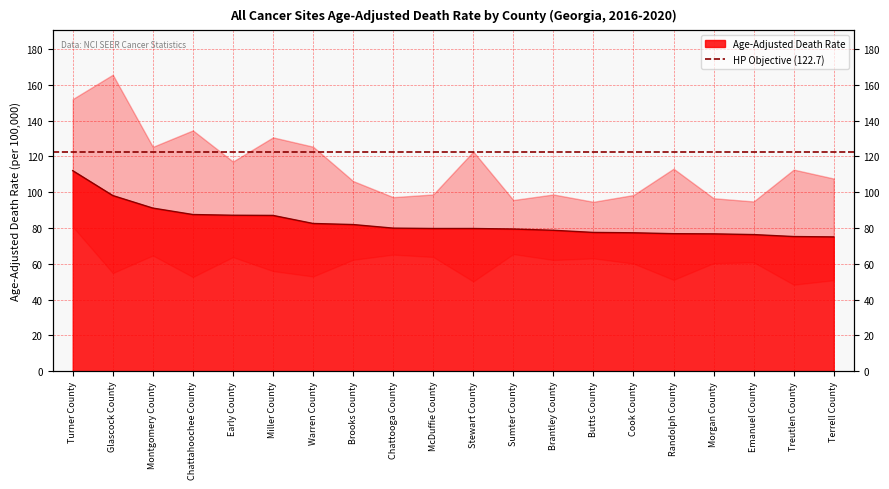

What is the average value?

83.0